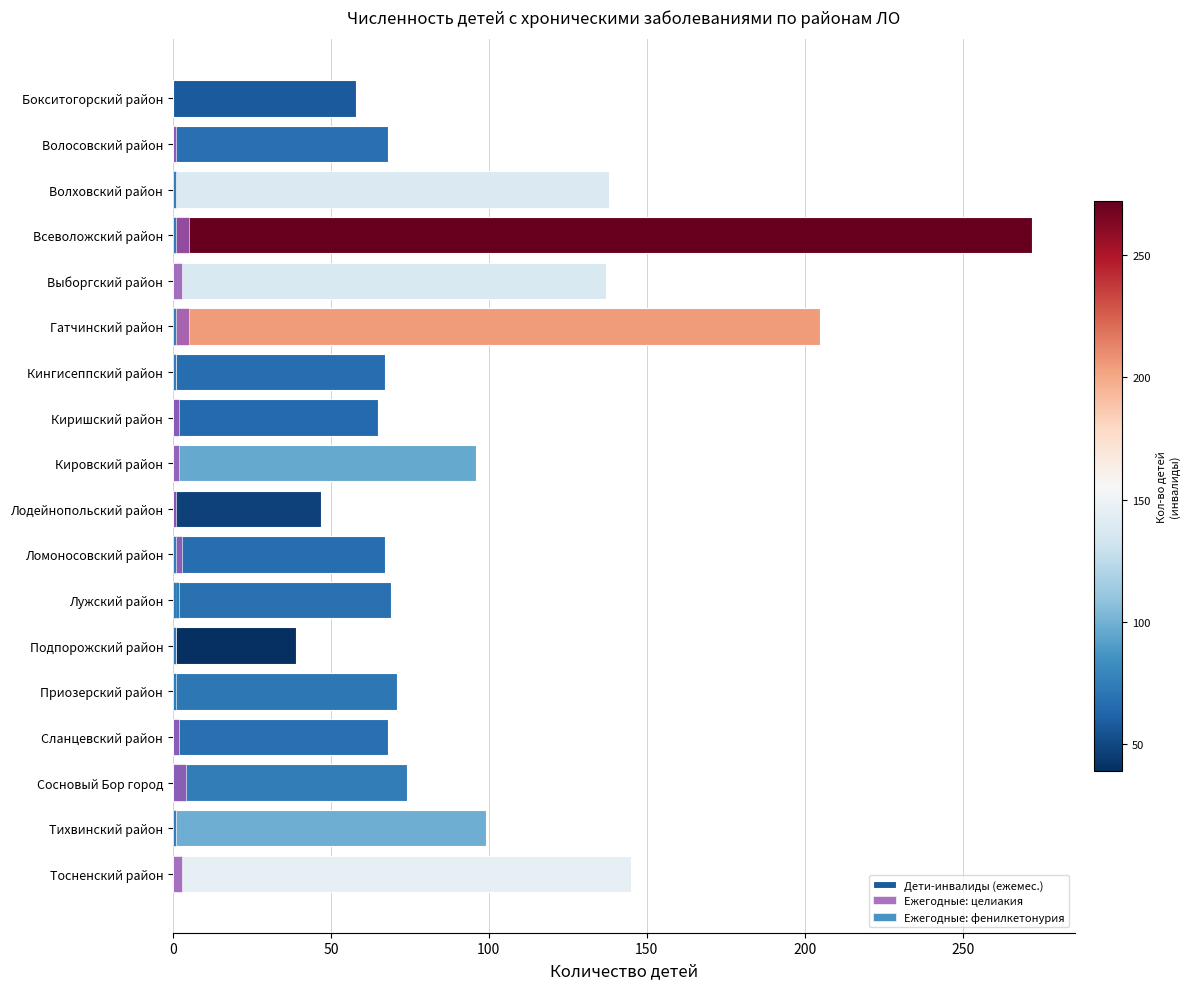

What position from the right is Бокситогорский район?

18